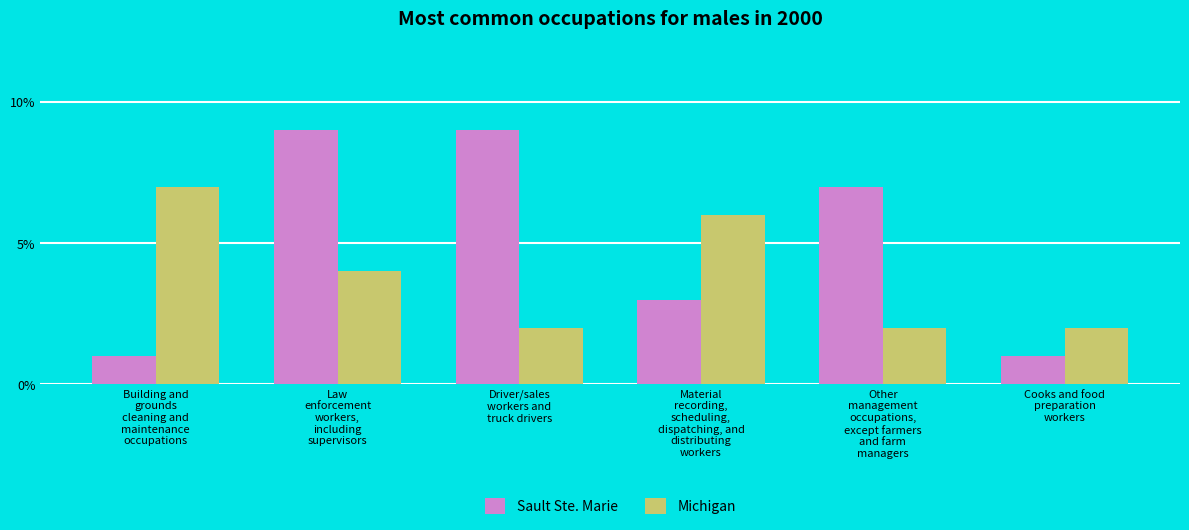

What is the maximum value shown in the chart?

9